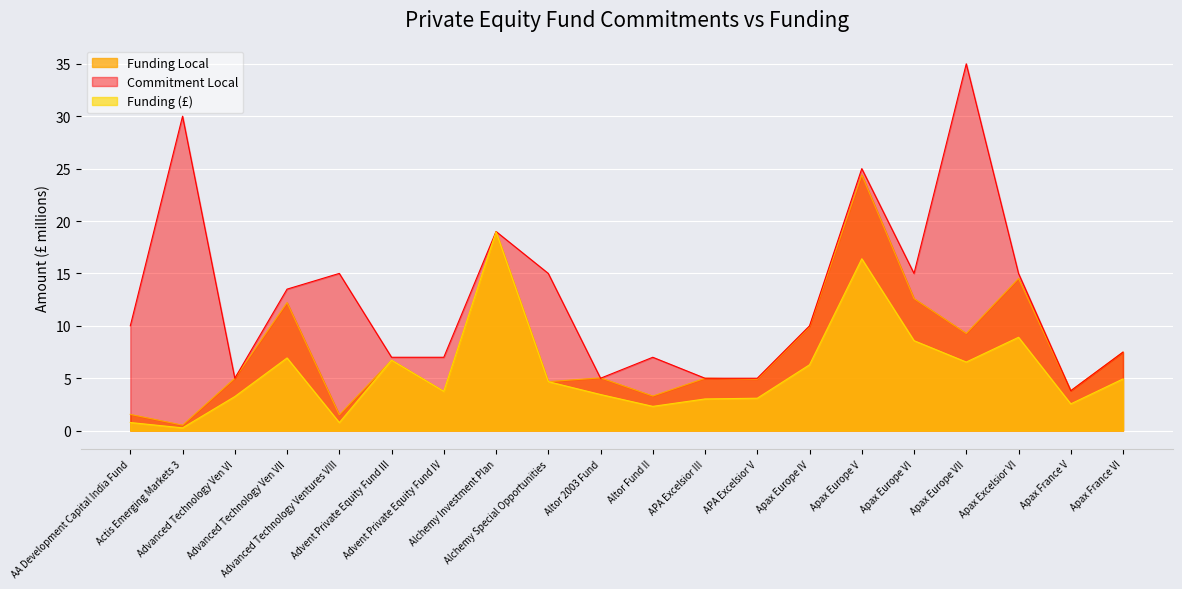

True or false: Commitment Local and Funding Local intersect in this chart.

True